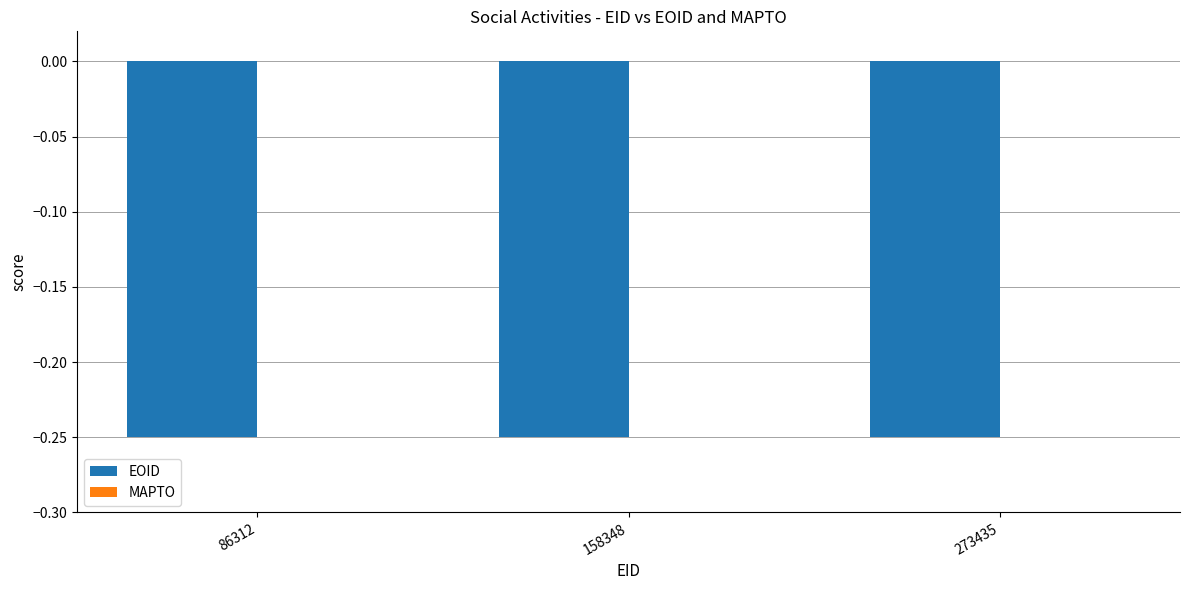

Does the chart contain stacked bars?

No